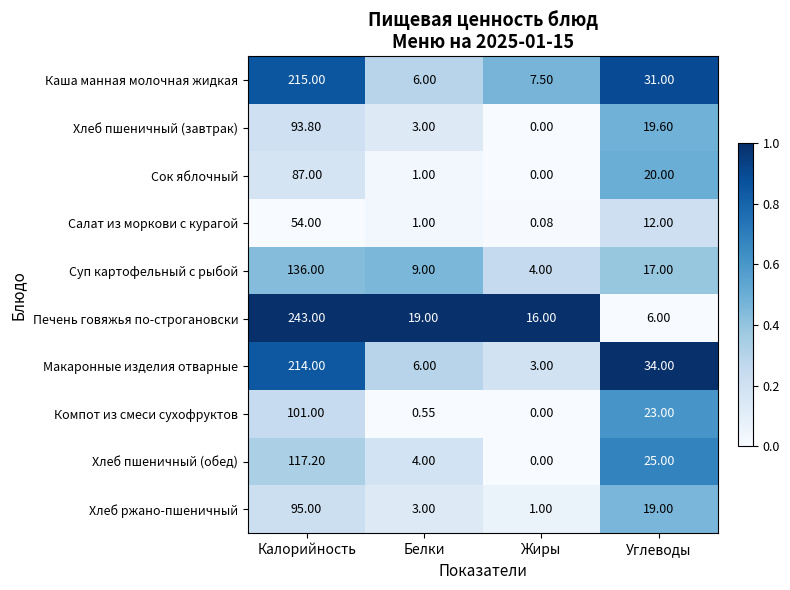

At which label is Хлеб пшеничный (завтрак) closest to 46?

Углеводы